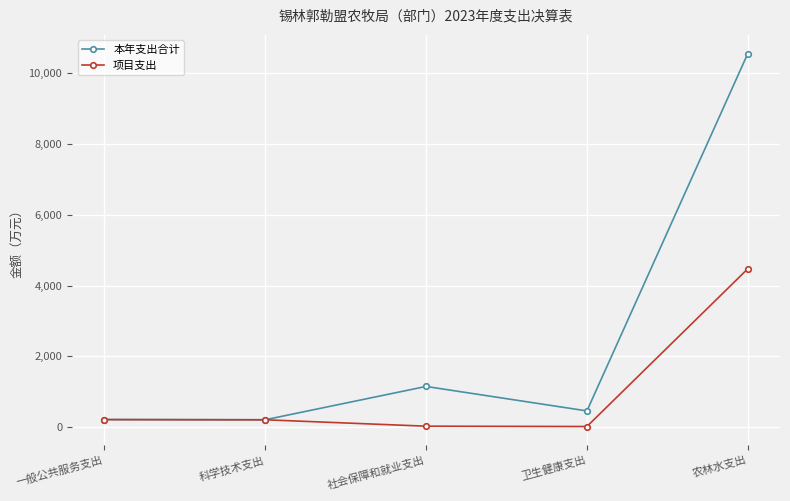

How many interior local peaks does the 本年支出合计 series have?

1